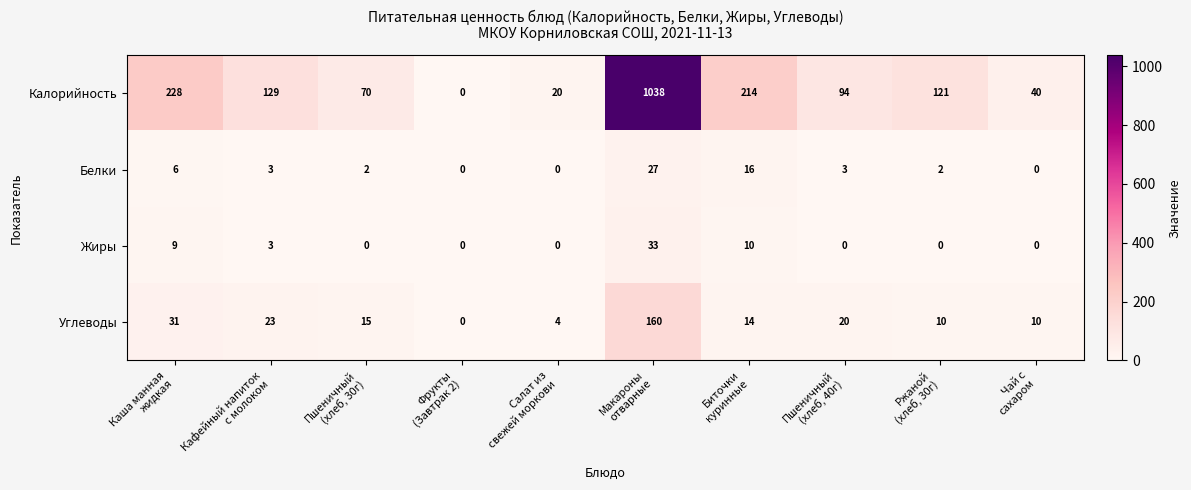

Which series has the widest spread of values?

Калорийность